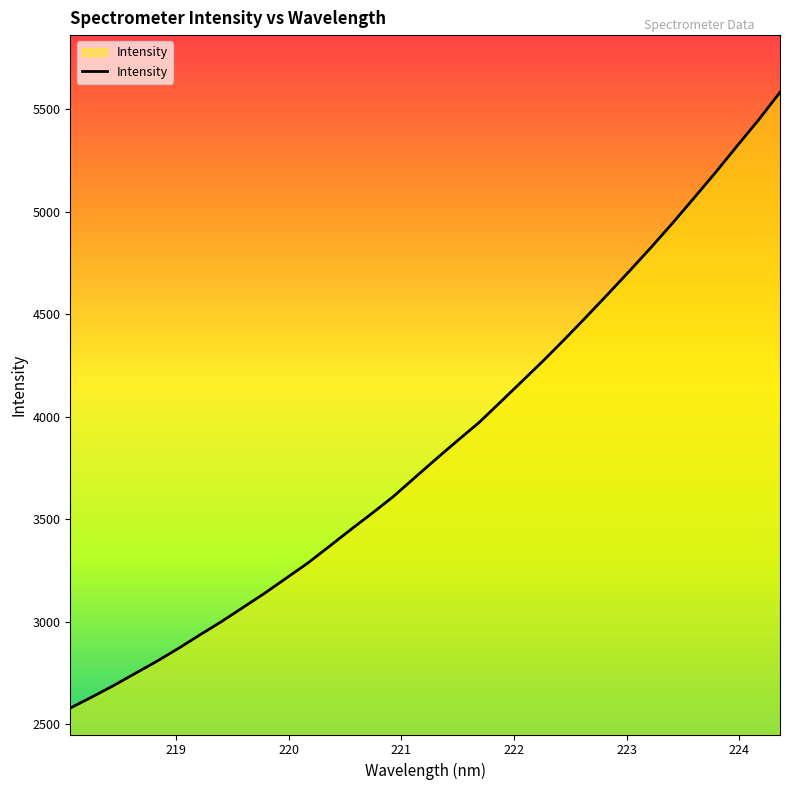

What is the maximum value shown in the chart?

5582.2